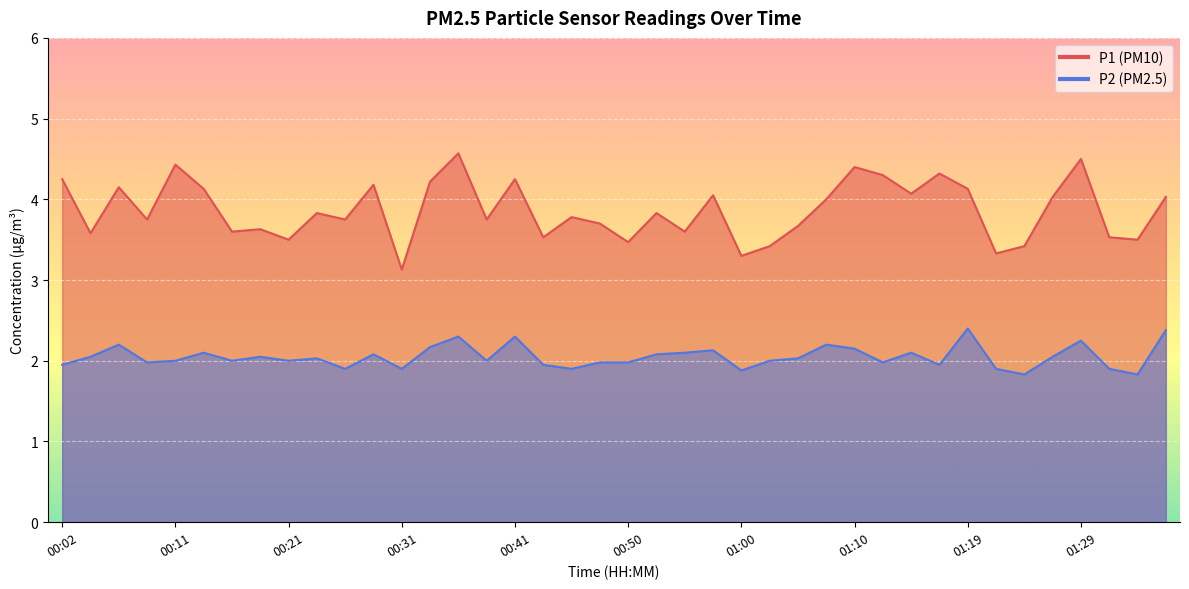

Which category has the lowest value across all series?

01:24